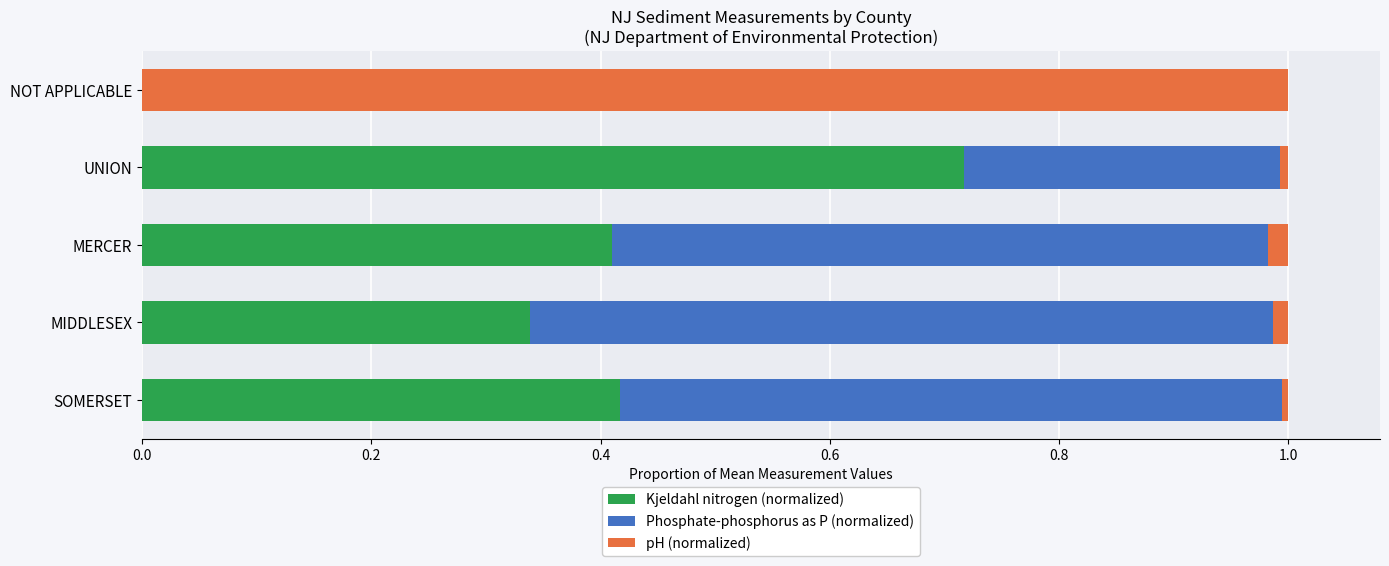

At which label does Kjeldahl nitrogen (normalized) reach its peak?

UNION